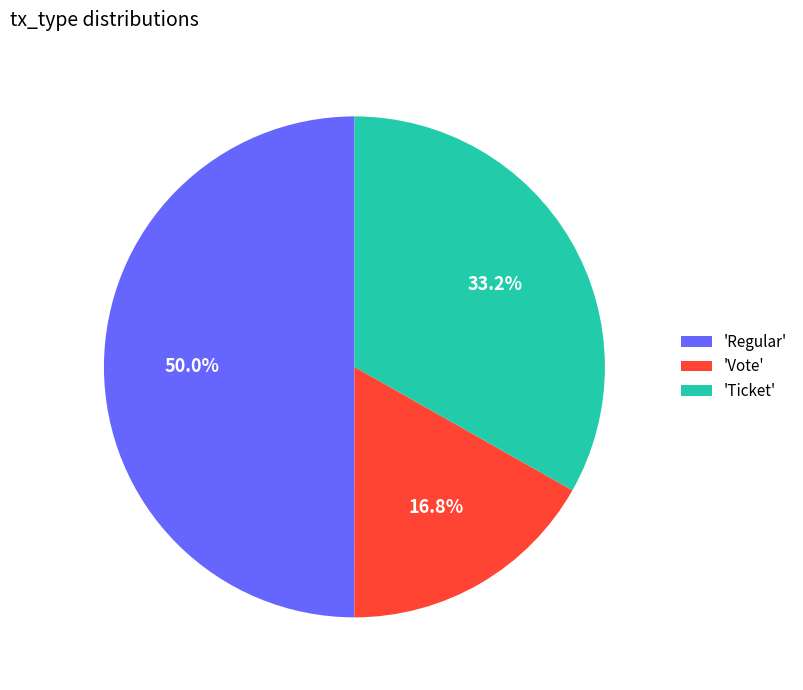

Which category has the smallest portion of the pie?

'Vote'